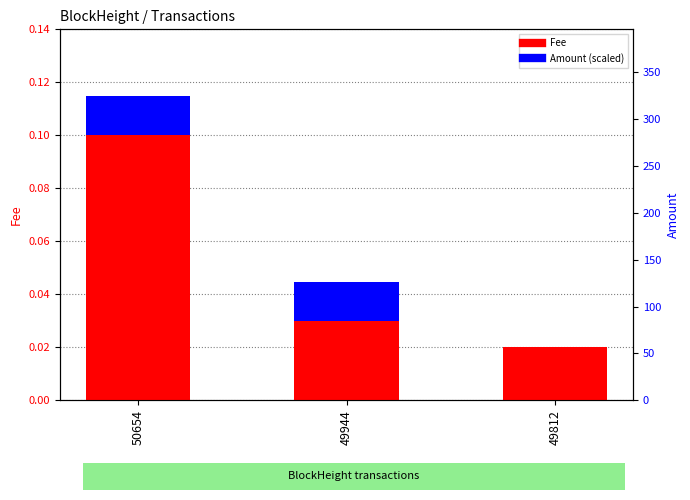

Which series has the largest total across all categories?

Fee